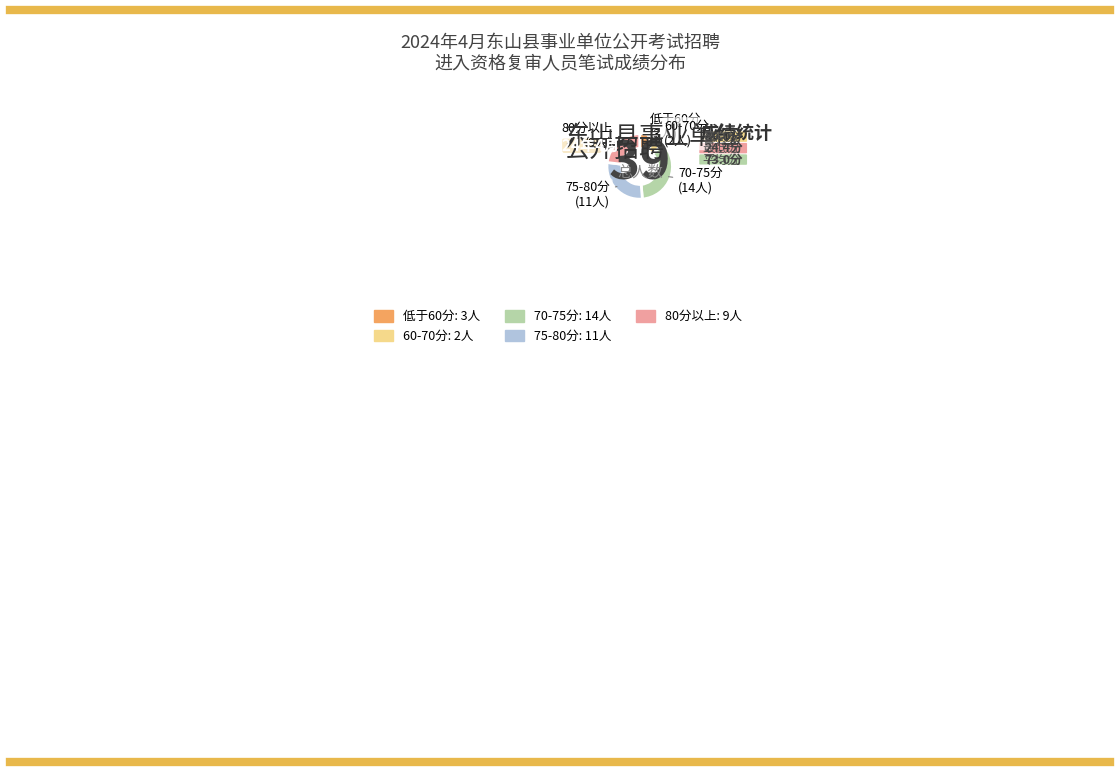

Is there any slice that represents more than half of the pie?

No